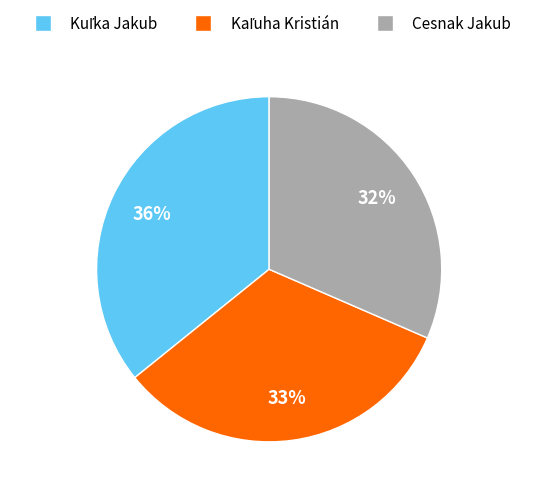

Does any single category account for the majority?

No